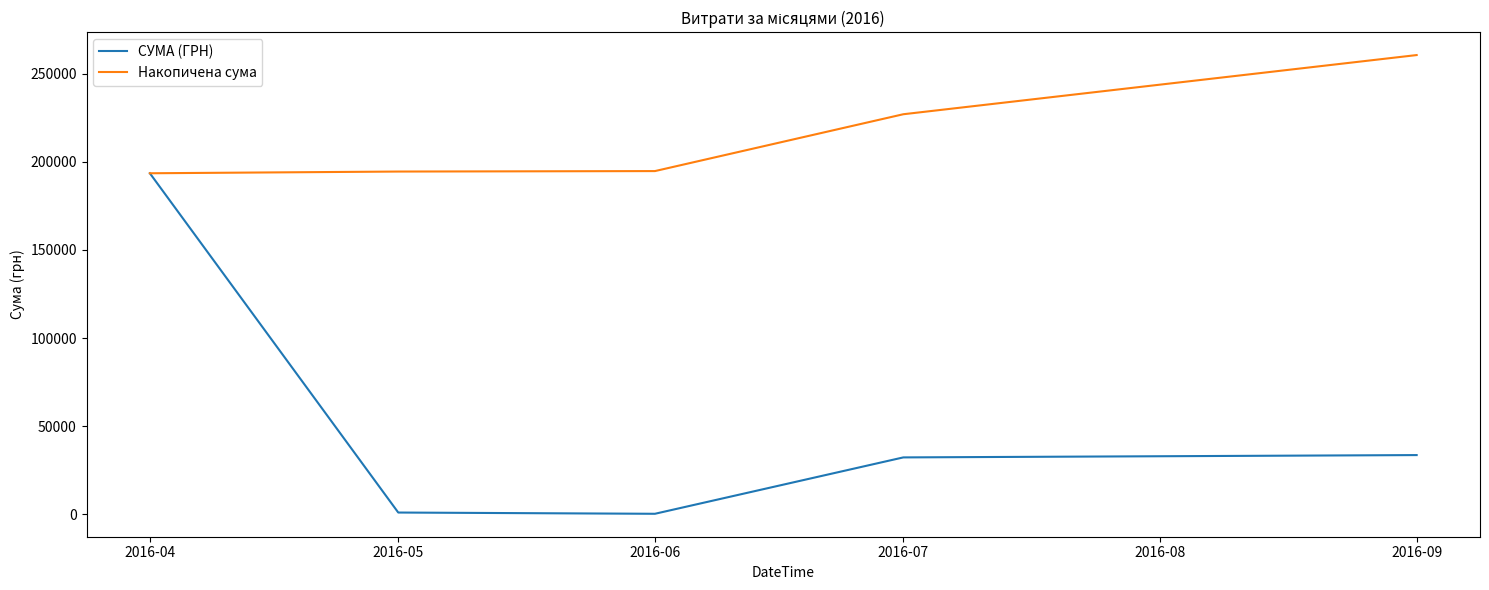

Where is СУМА (ГРН) nearest to the value 96908?

2016-09